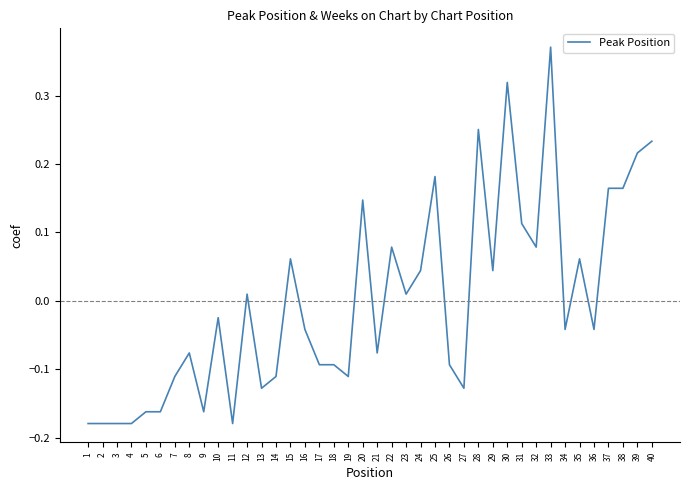

What is the difference between the second highest and minimum values?

0.5